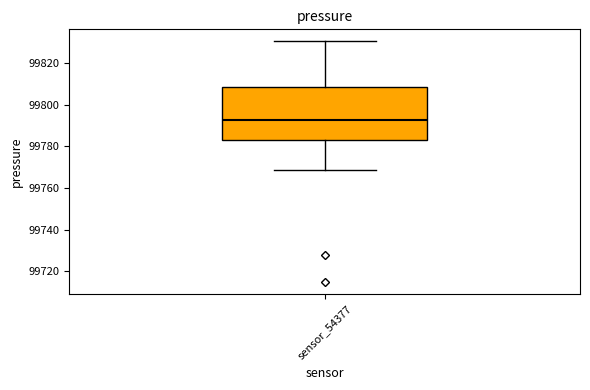

Transcribe this box plot: give where the median line is, the range the box spans, and where the two whiskers end, as read against the y-axis. The values are not printed on the chart, so give them approximately, as read against the axis.

median 99792, box 99782 to 99808, whiskers 99768 to 99830